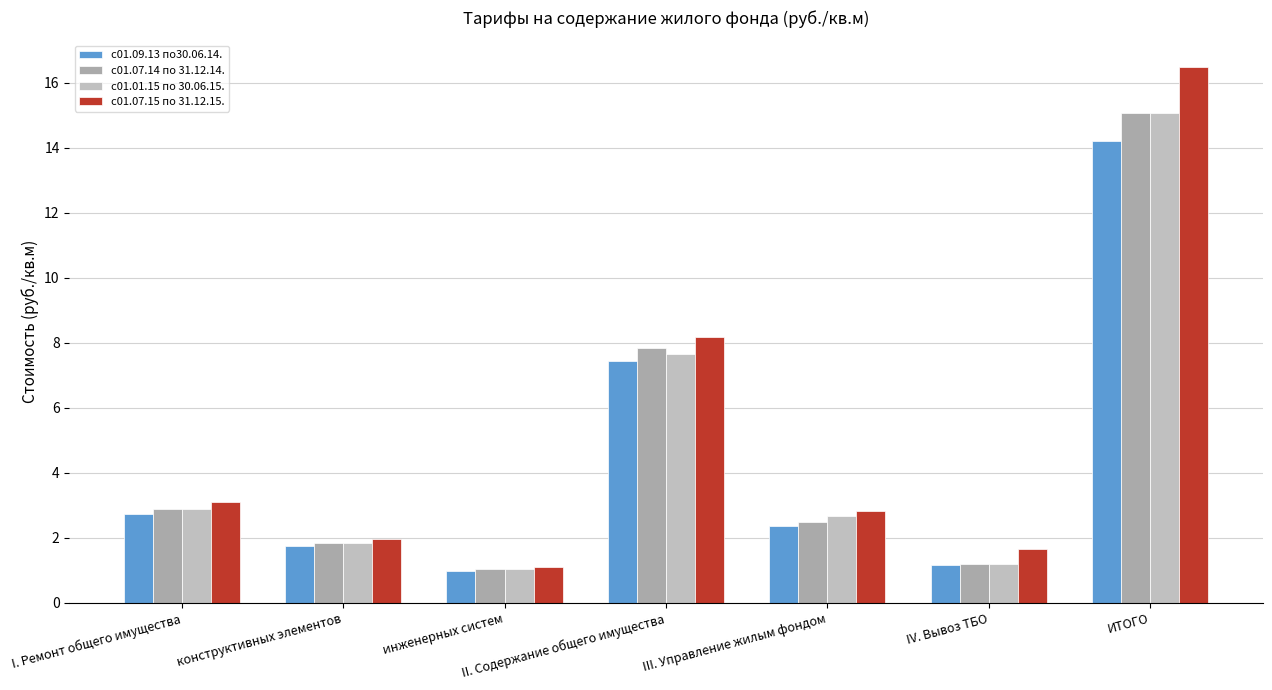

The value of с01.07.14 по 31.12.14. at I. Ремонт общего имущества is 2.9. True or false?

True